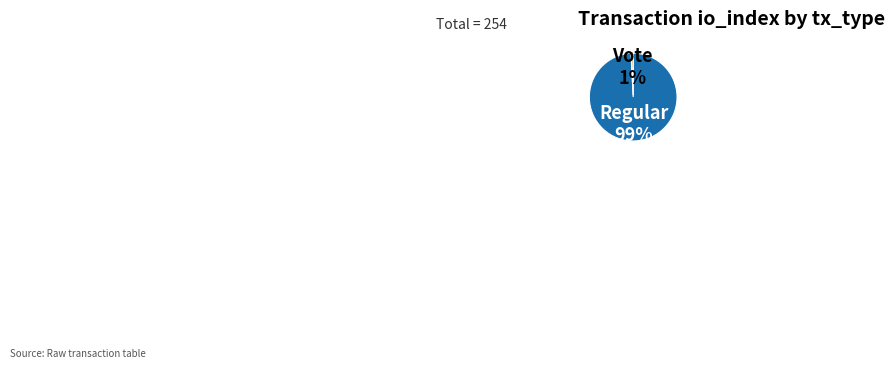

True or false: Vote accounts for 1% of the total.

True